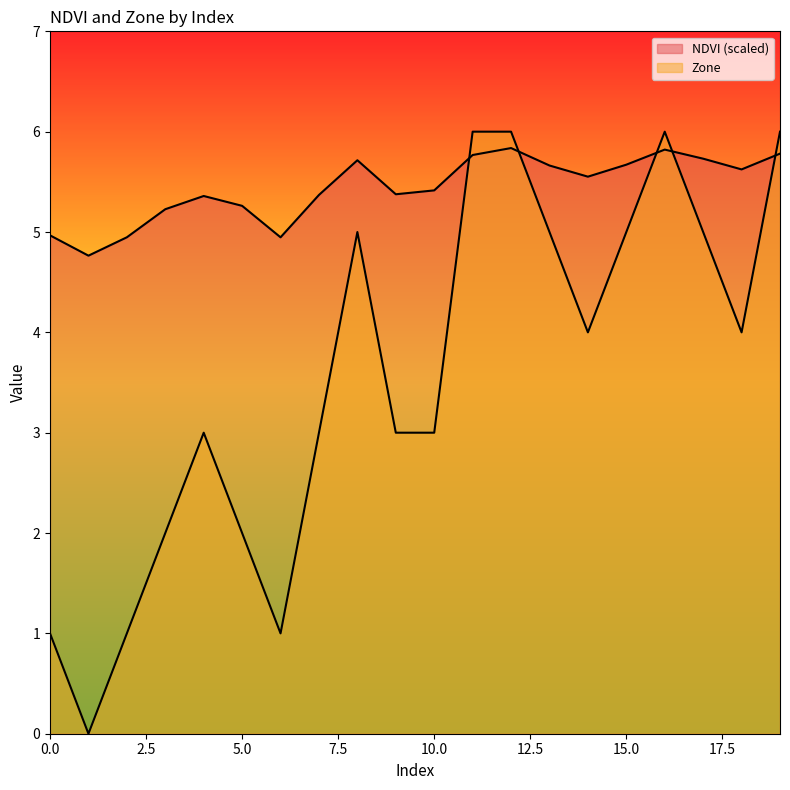

Reading right to left, extract all data points from this chart.

NDVI: 5.8	5.6	5.7	5.8	5.7	5.6	5.7	5.8	5.8	5.4	5.4	5.7	5.4	4.9	5.3	5.4	5.2	4.9	4.8	5.0
Zone: 6.0	4.0	5.0	6.0	5.0	4.0	5.0	6.0	6.0	3.0	3.0	5.0	3.0	1.0	2.0	3.0	2.0	1.0	0.0	1.0